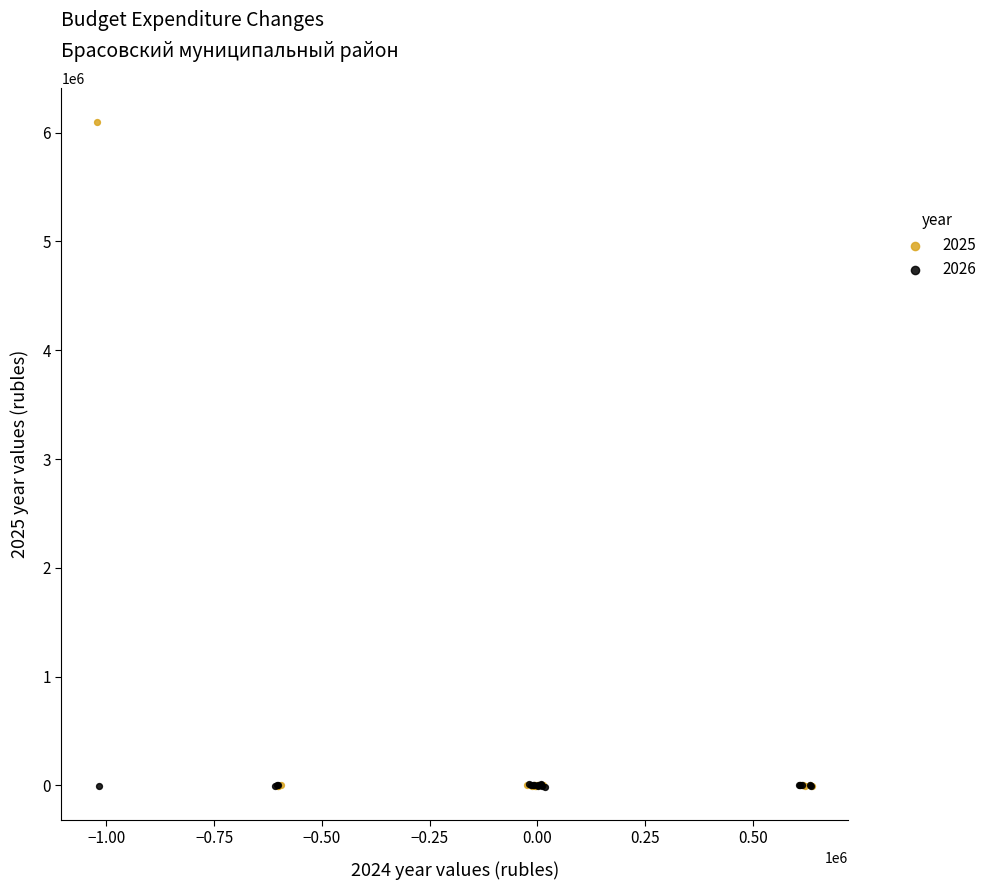

Which series contains the highest Y value?

2025